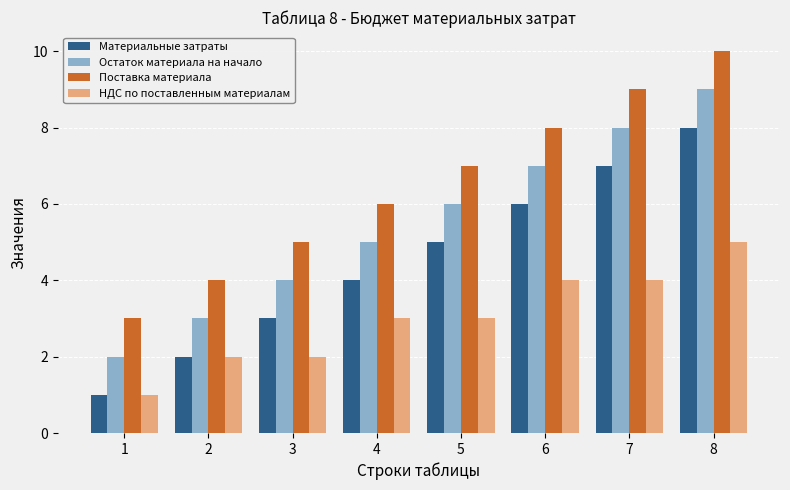

The Остаток материала на начало series shows 2 at 1. True or false?

True